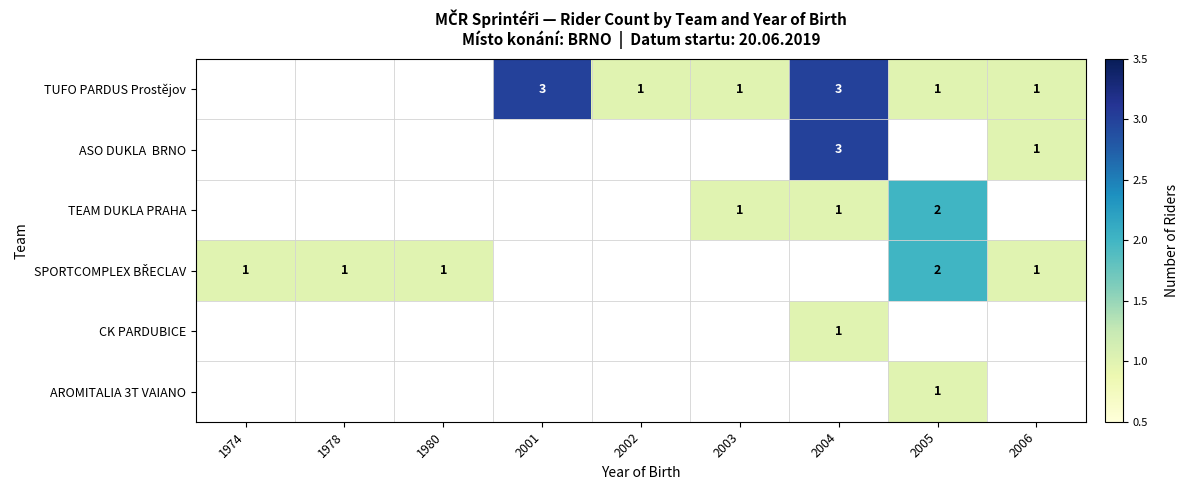

True or false: TUFO PARDUS Prostějov has a value of 1 at 2003.

True